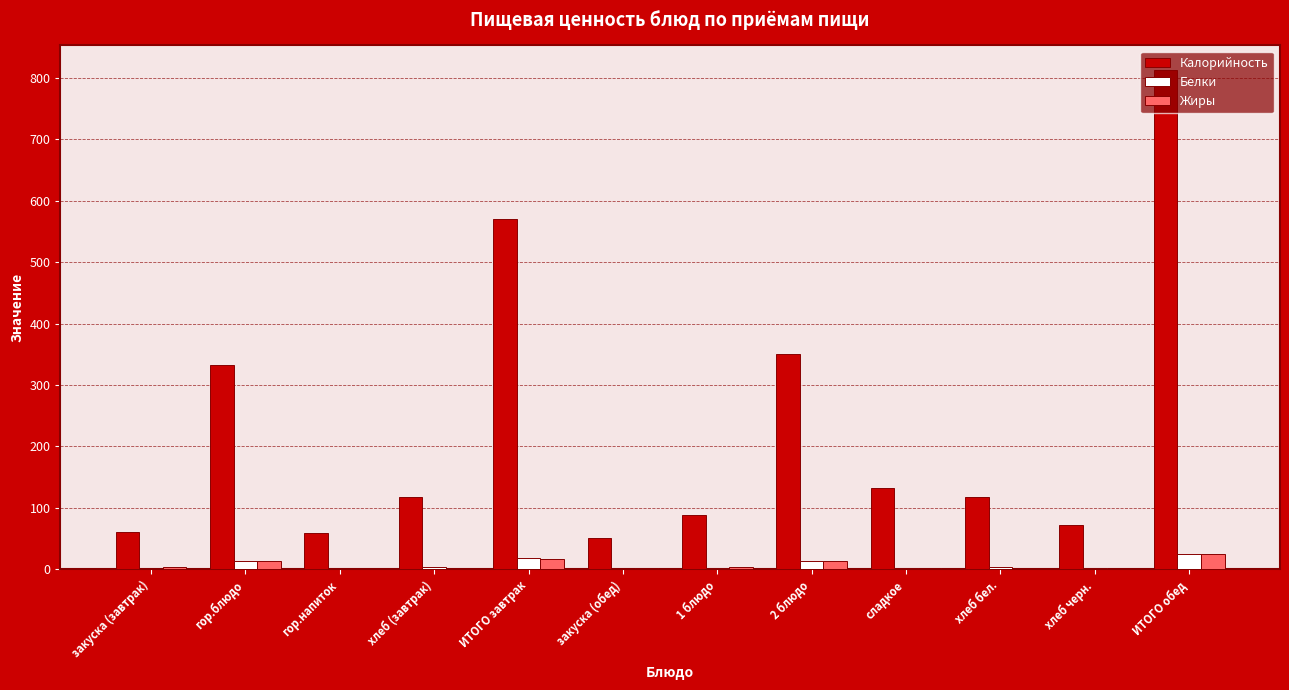

What is the sum of the Калорийность values at 1 блюдо and ИТОГО обед?

900.9